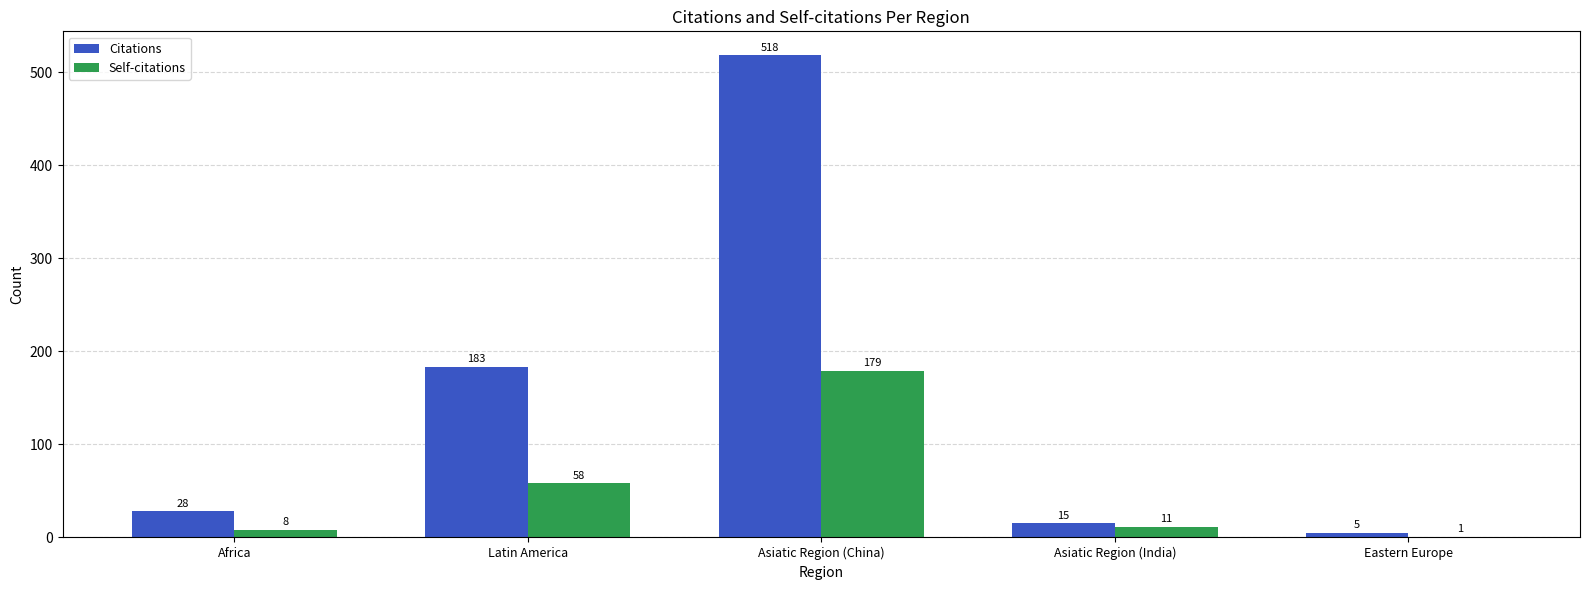

The value of Citations at Asiatic Region (India) is 15. True or false?

True